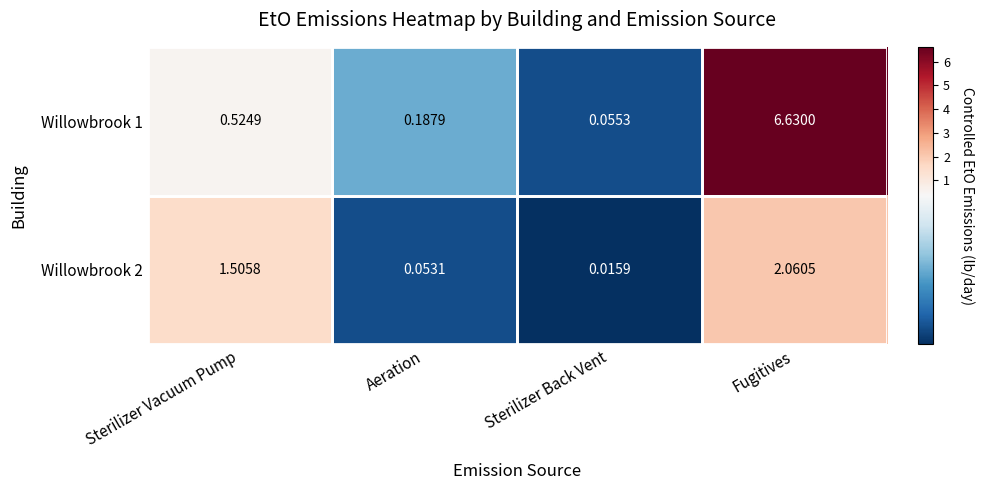

Rank the series at Fugitives from lowest to highest value.

Willowbrook 2, Willowbrook 1